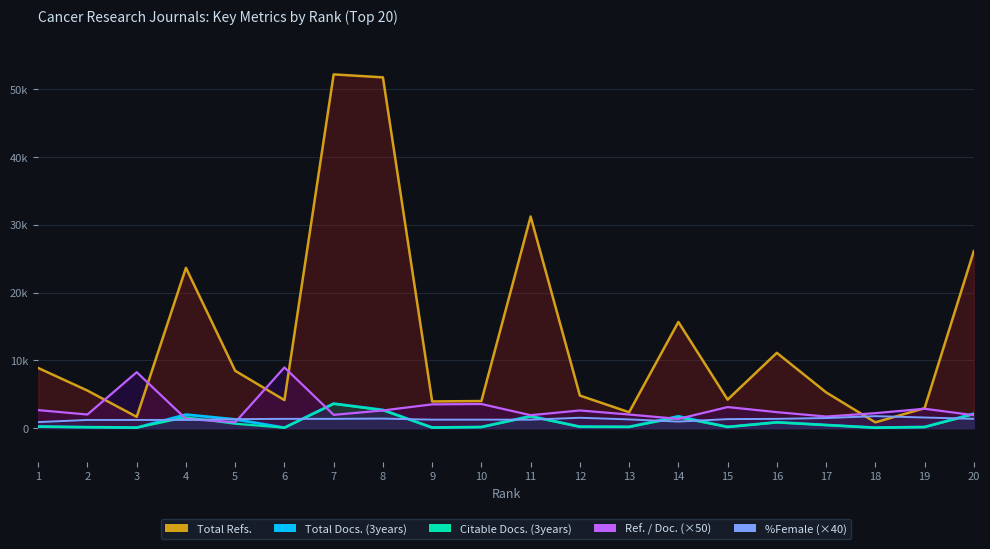

What is the value of the Total Docs. (3years) point at the 11th from the left?

1768